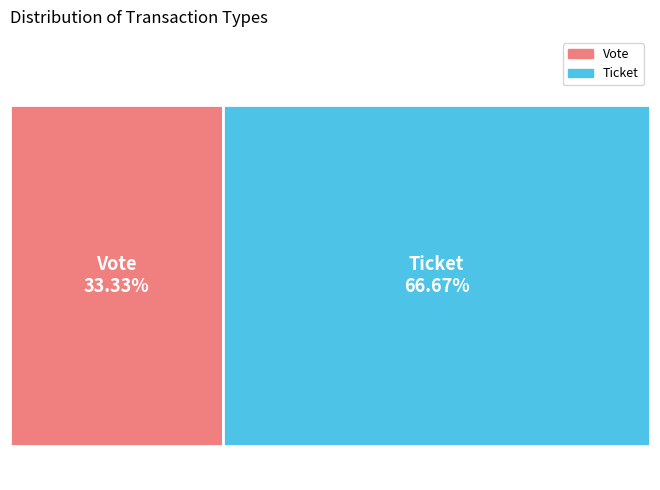

Which has a higher value, Ticket or Vote?

Ticket